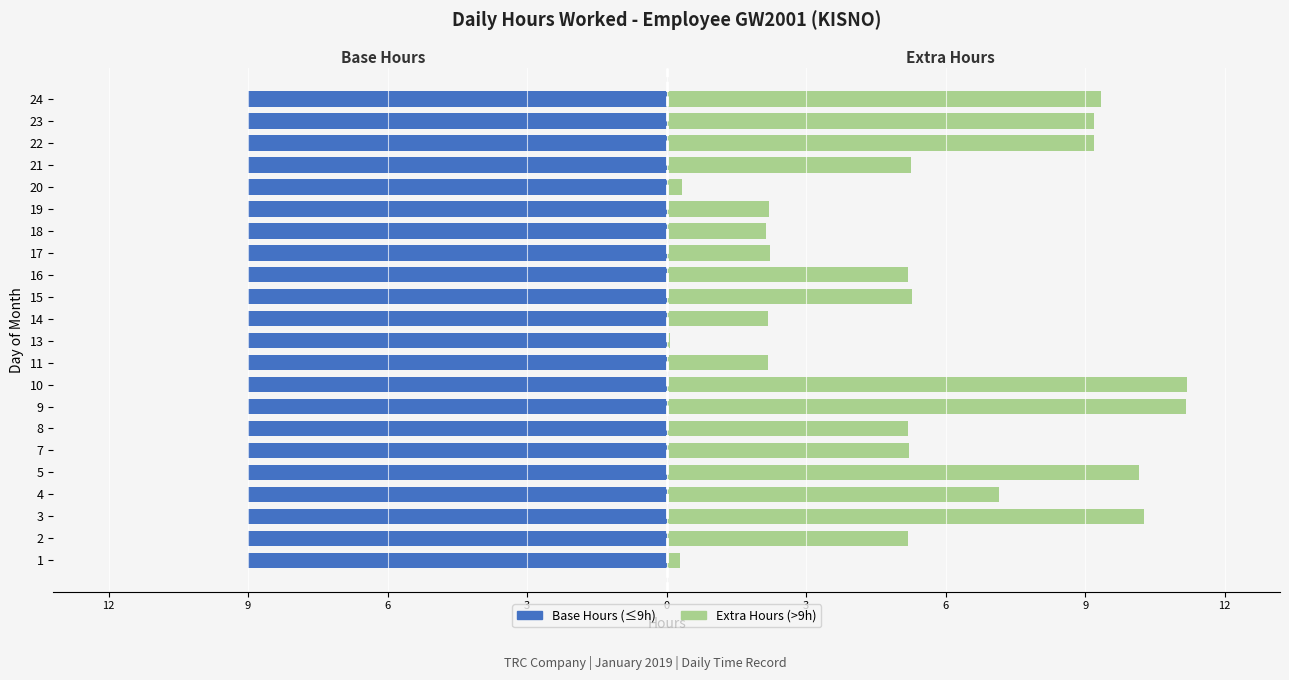

How many bars are there in each group?

2